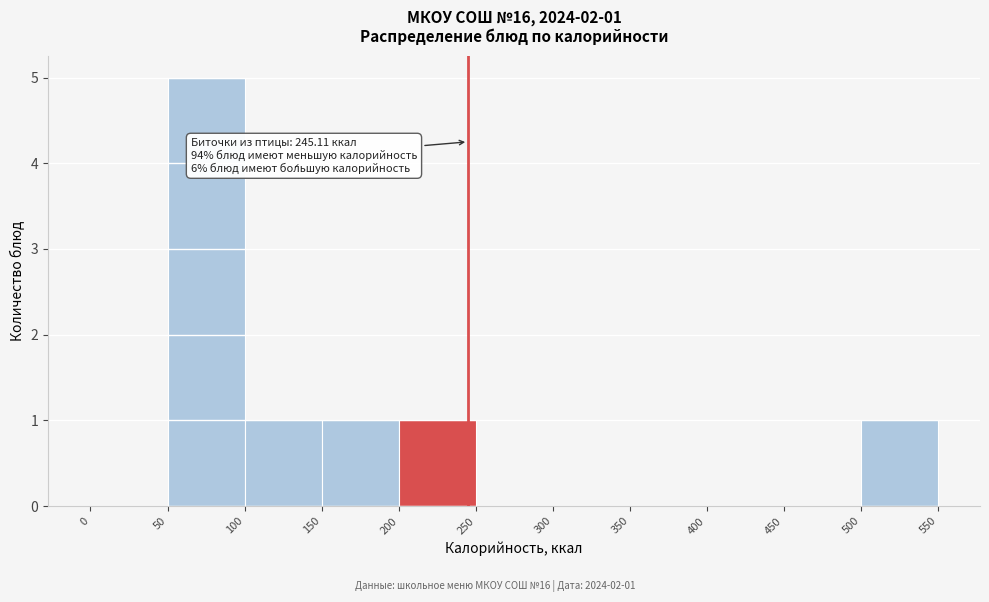

Over which range of the x-axis is the bar tallest?

50 to 100